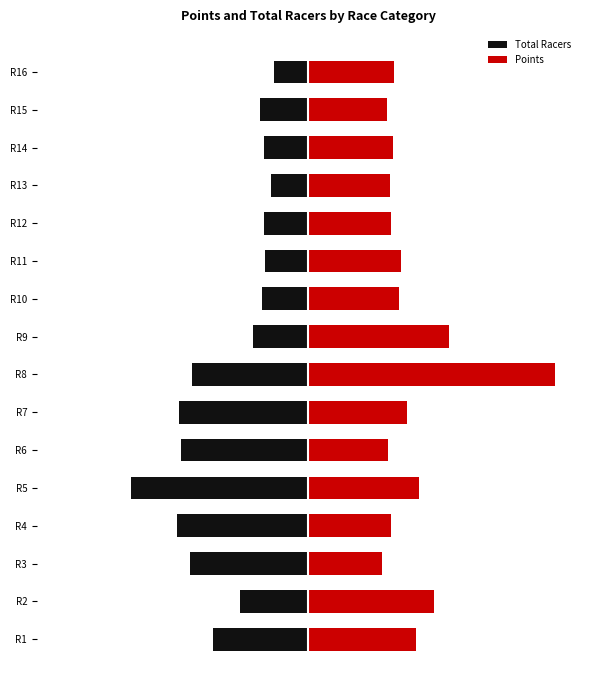

What is the difference between the Total Racers values at R16 and R6?

0.4